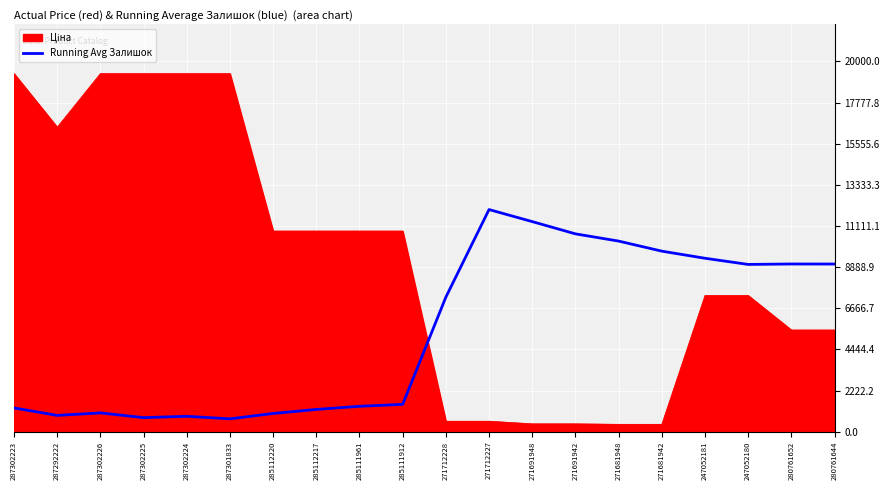

What is the difference between the Running Avg Залишок values at 280761644 and 285112217?

7851.6